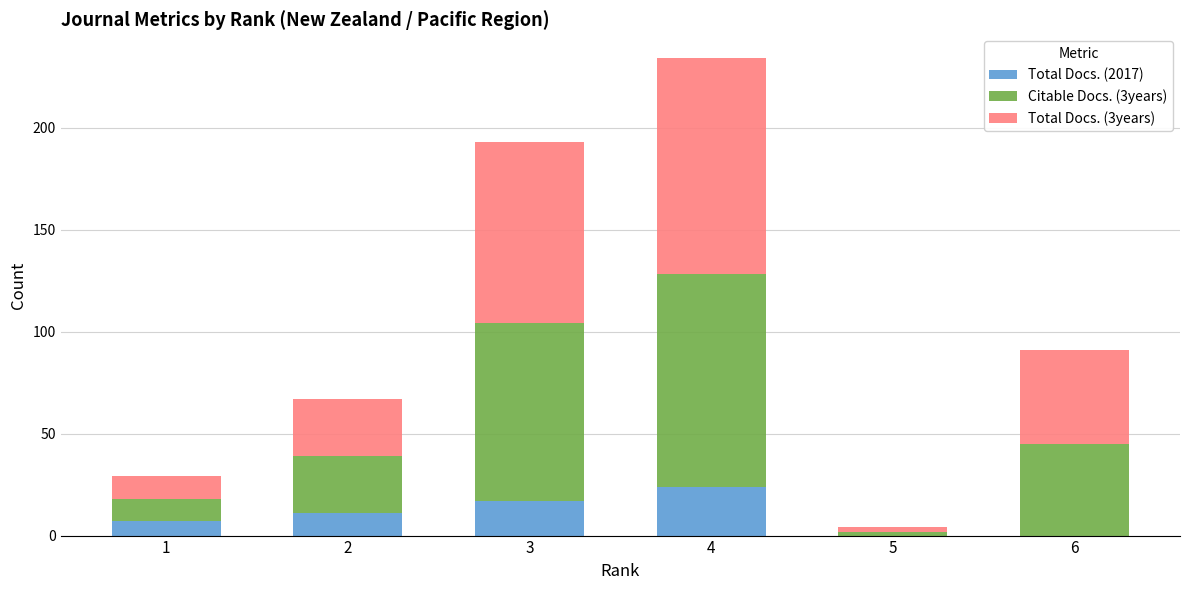

At which category is the sum across all series the highest?

4